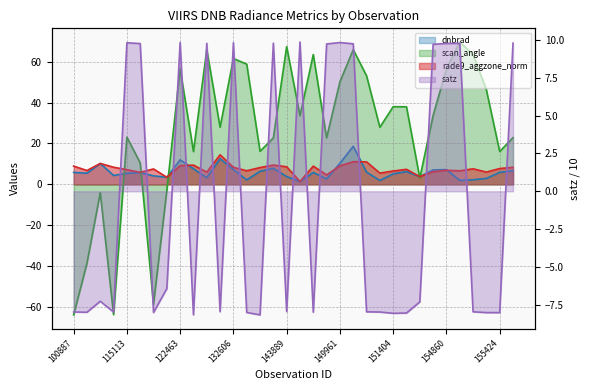

At which category does satz reach its first local valley?

104315